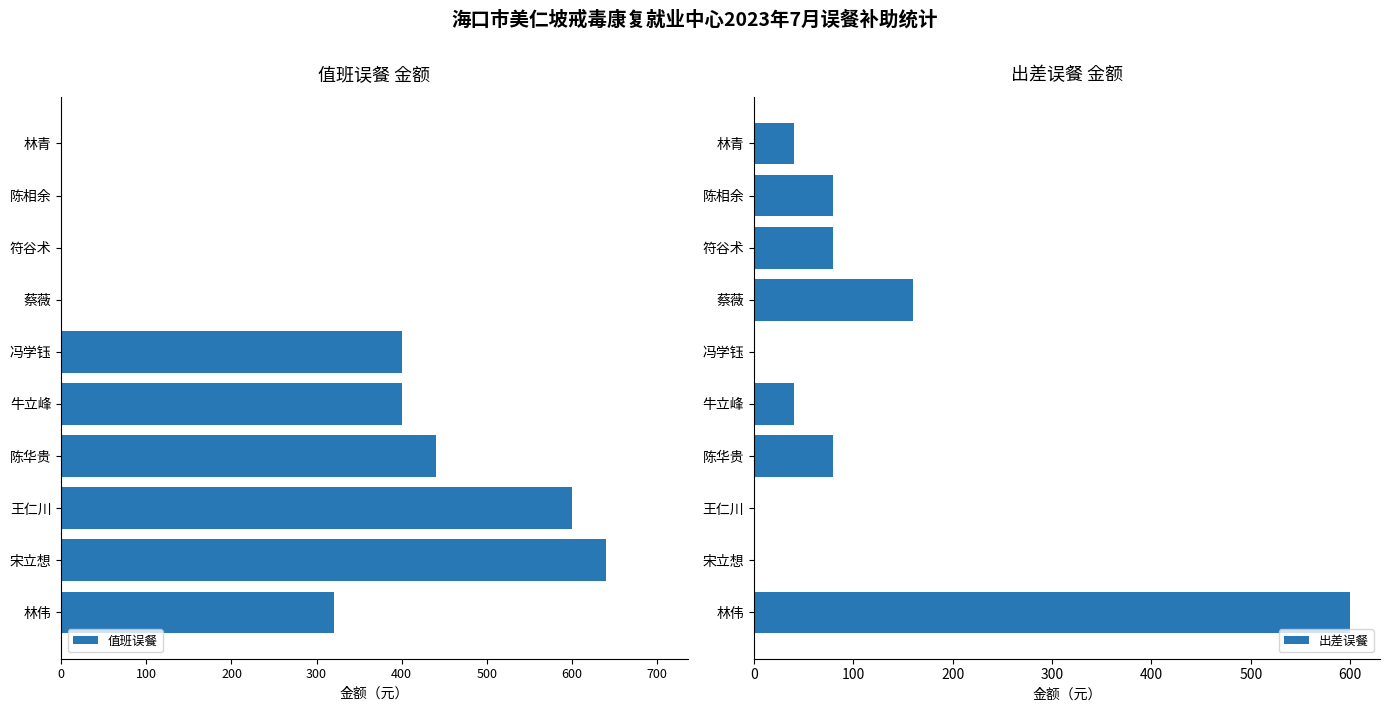

How many distinct data groups are displayed?

2